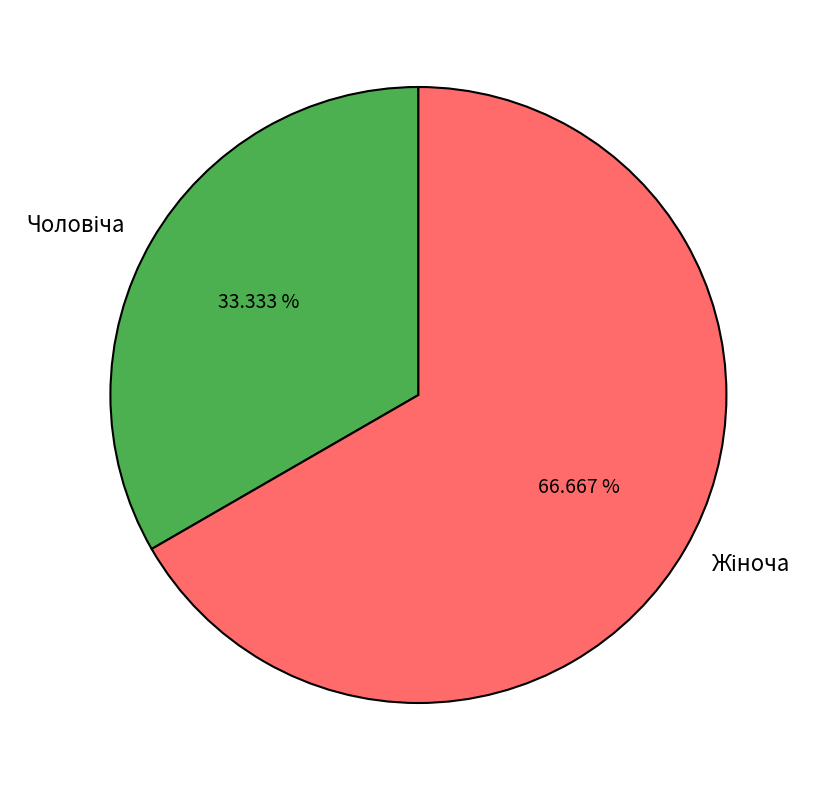

Is there any slice that represents more than half of the pie?

Yes